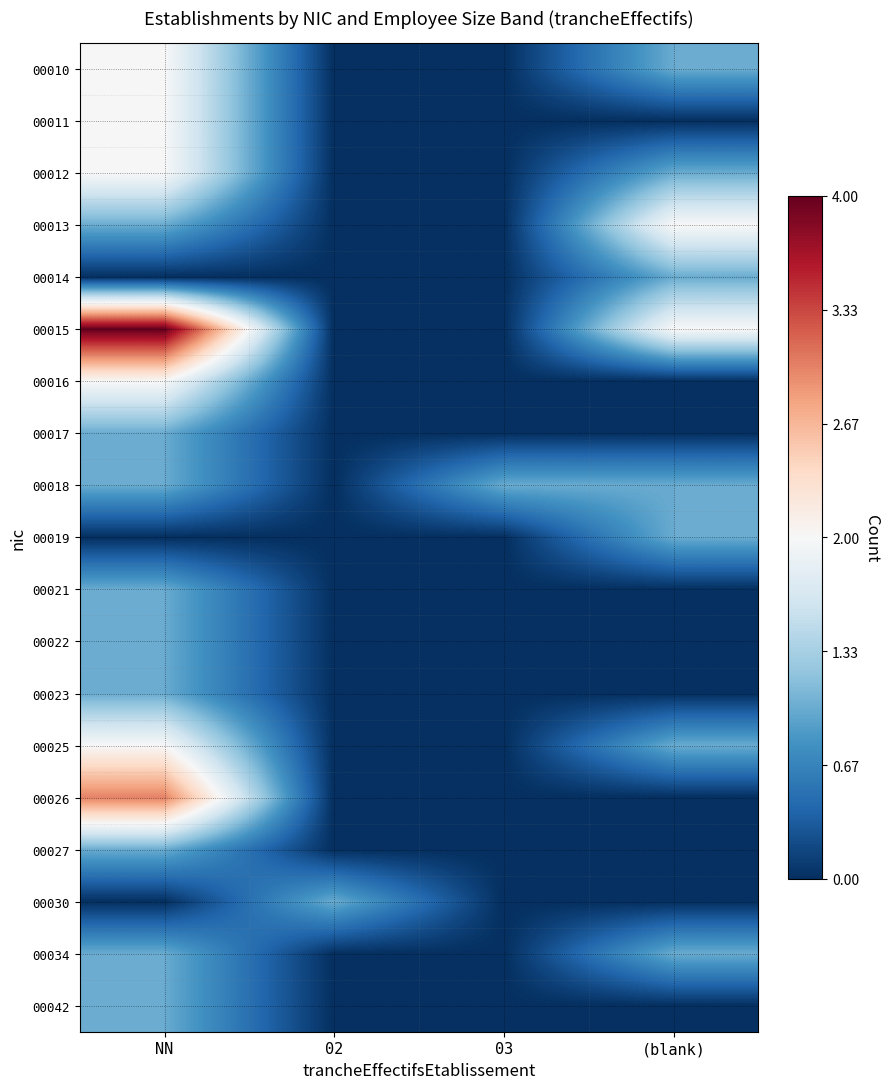

What is the difference between the highest and lowest values at (blank)?

2